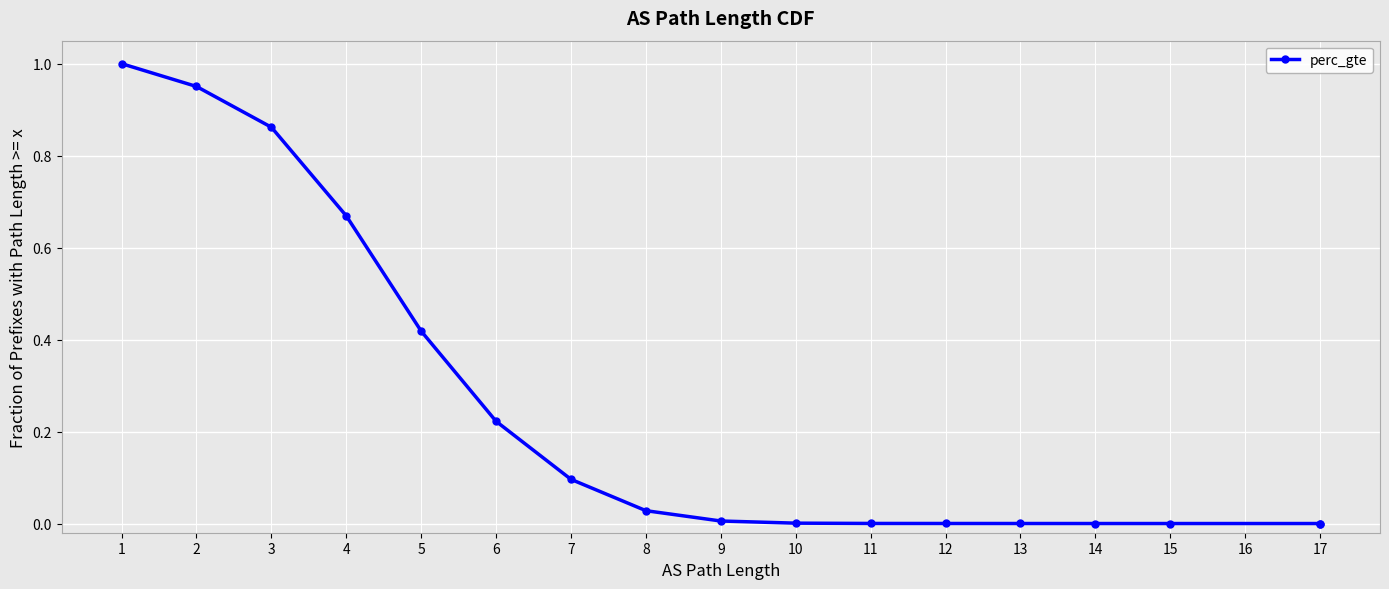

True or false: there are more than 0 points higher than both neighbors.

False